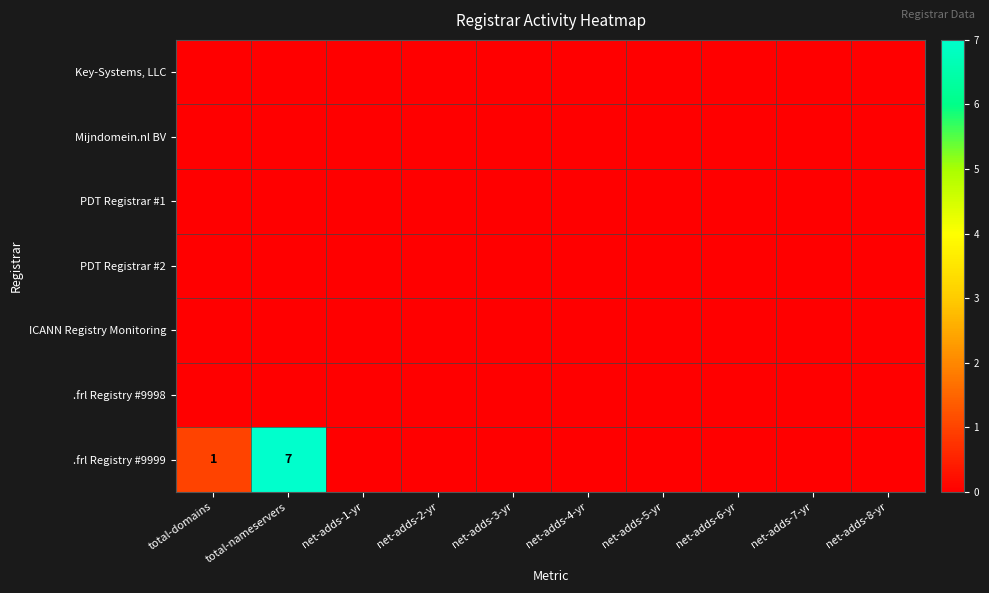

At which category does the chart reach its peak across all series?

total-nameservers